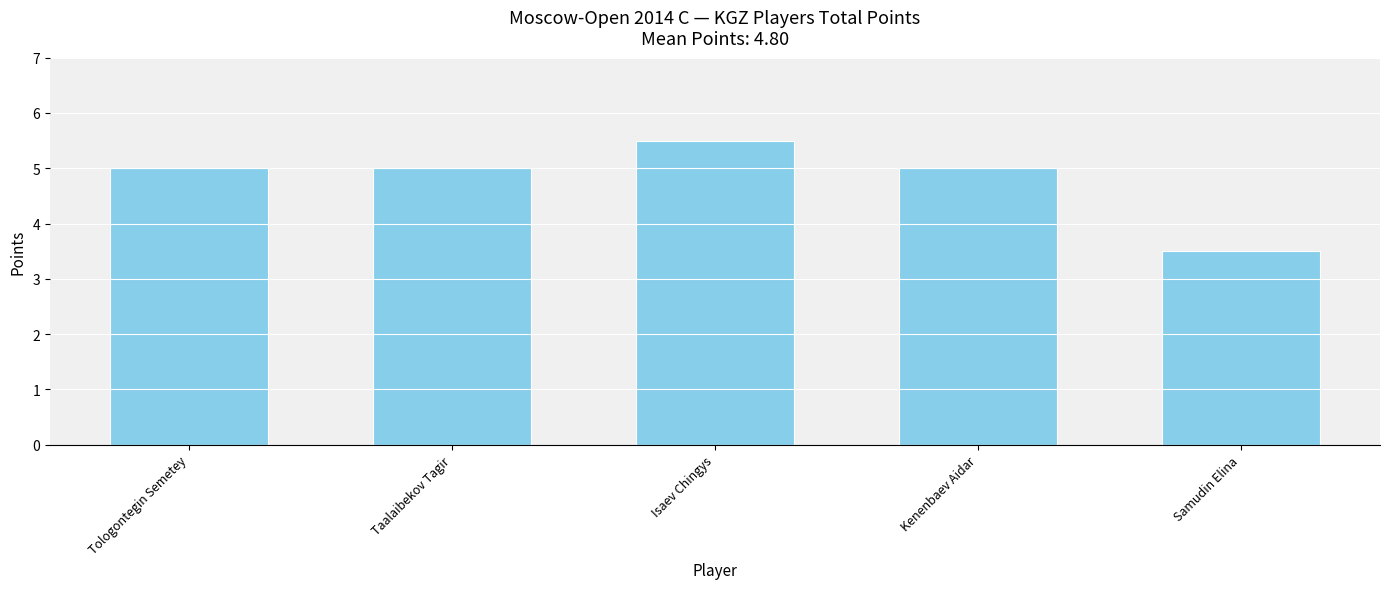

What is the value of the 4th bar from the left?

5.0